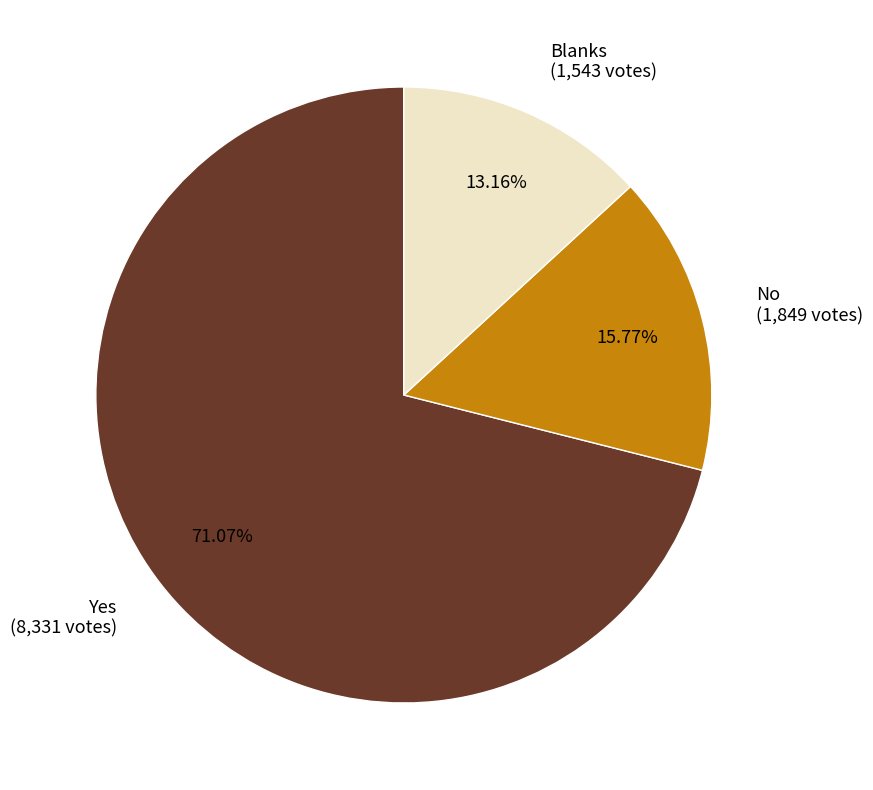

How many slices are in this pie chart?

3